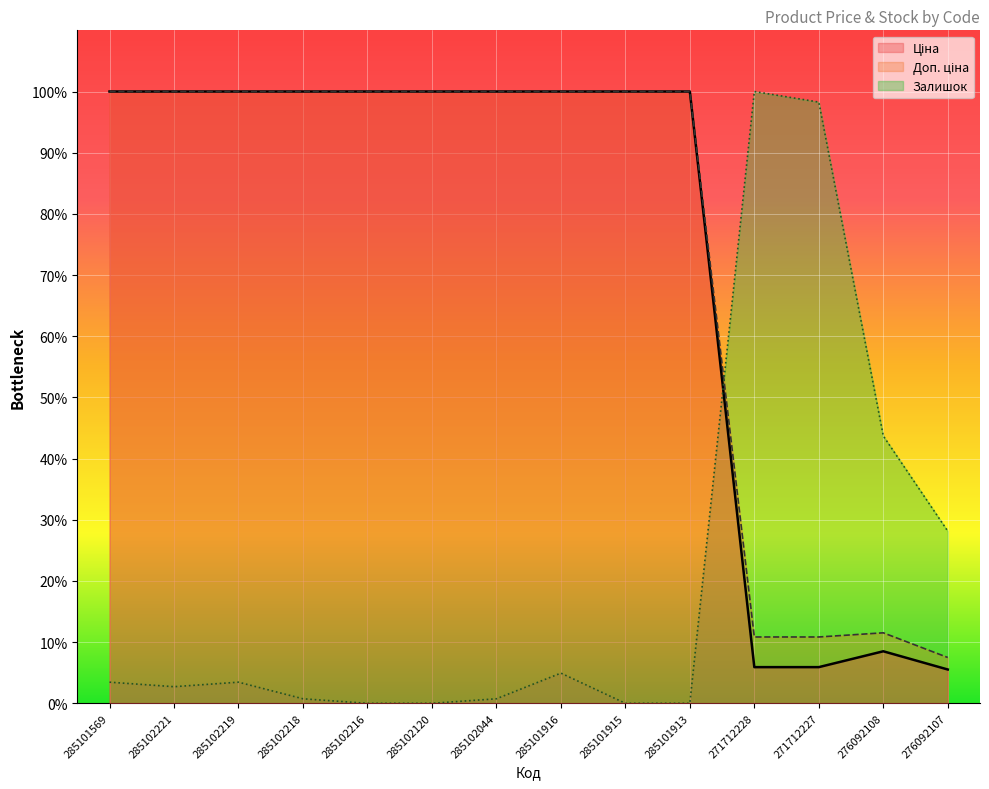

Which series has the widest spread of values?

Залишок